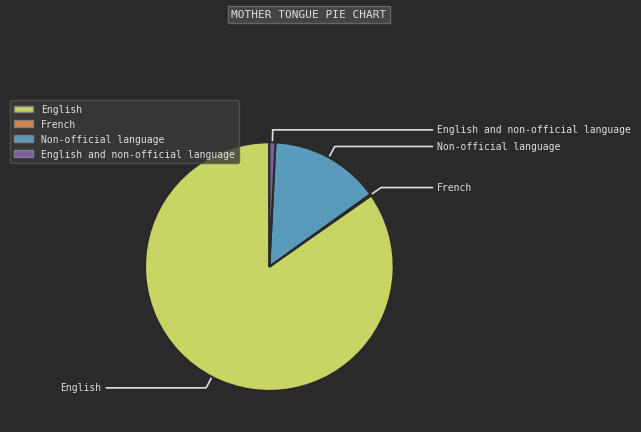

Is there a majority slice in this chart?

Yes